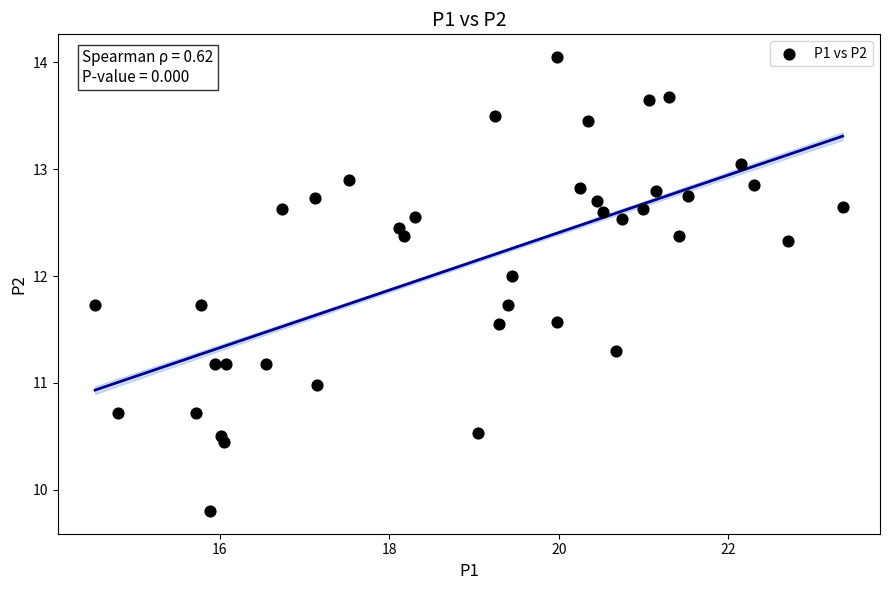

What is the range of X values (max minus min)?

8.8